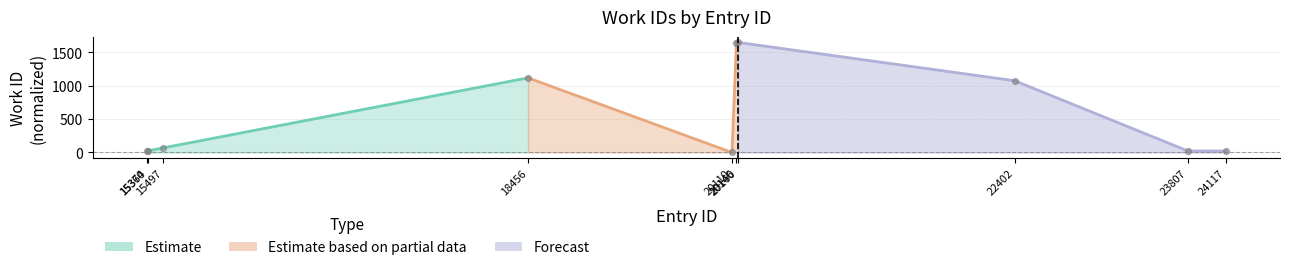

What is the ratio of the value at 15364 to the value at 24117?

1.0